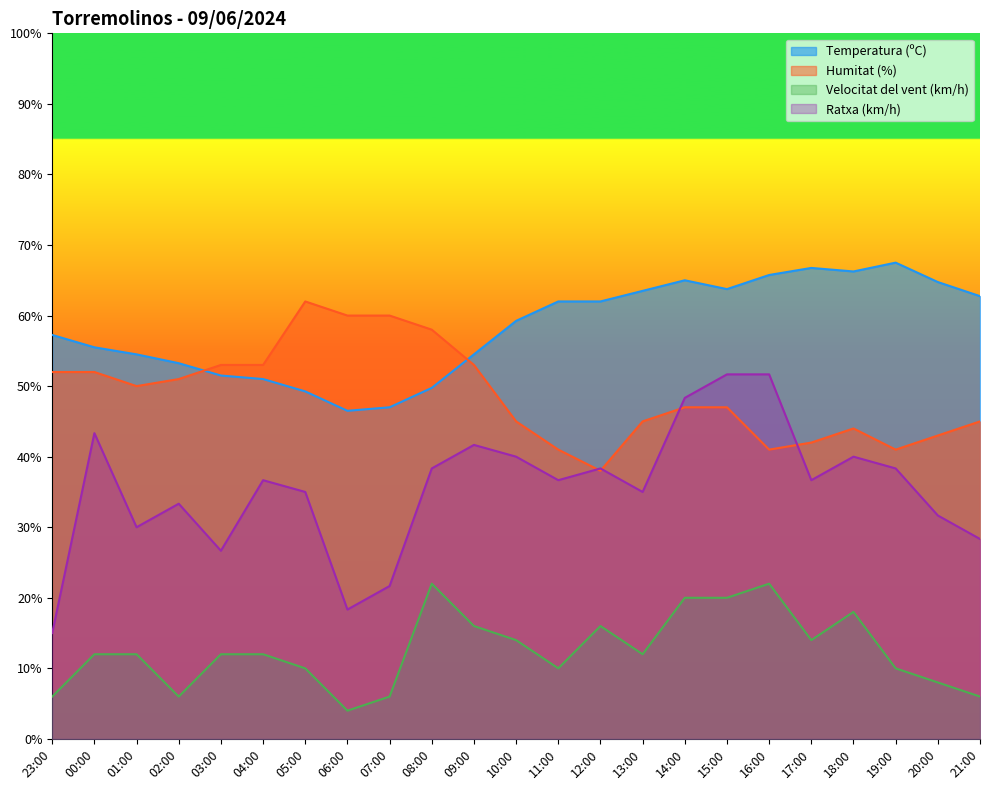

True or false: Humitat (%) and Velocitat del vent (km/h) intersect in this chart.

False